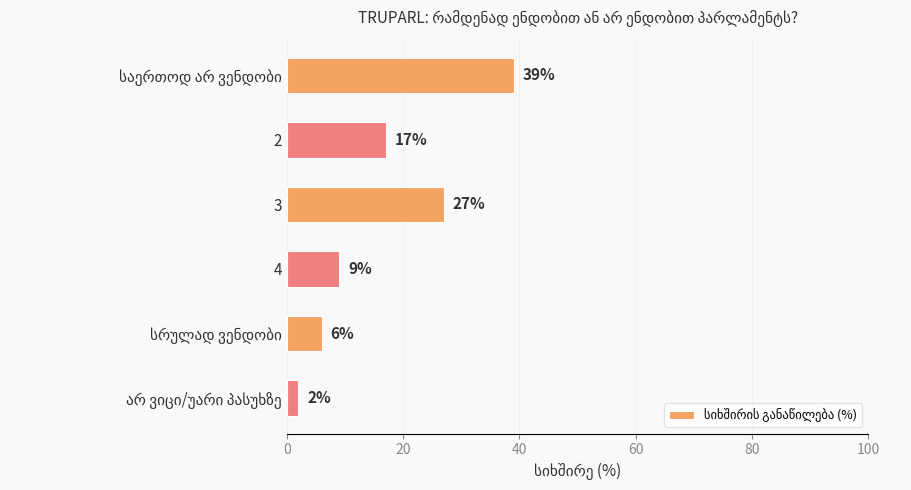

Is it true that the value at 4 is 9?

True